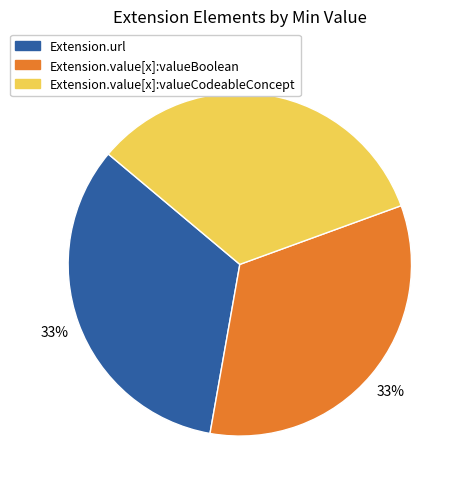

Is there any slice that represents more than half of the pie?

No